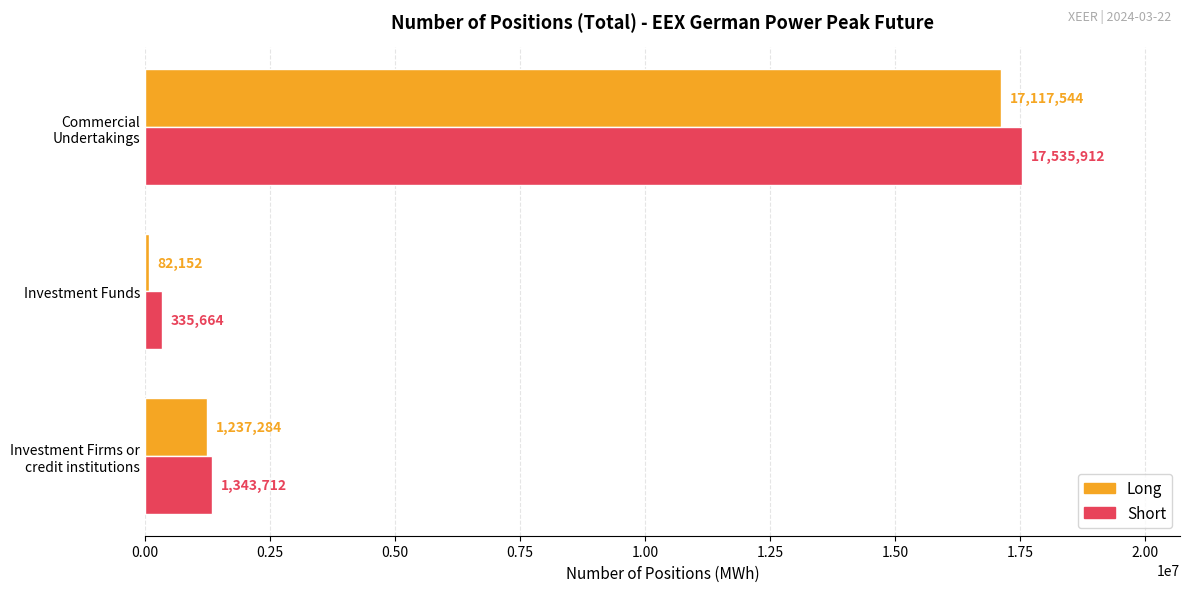

What value does the Short series have at Commercial Undertakings?

17535912